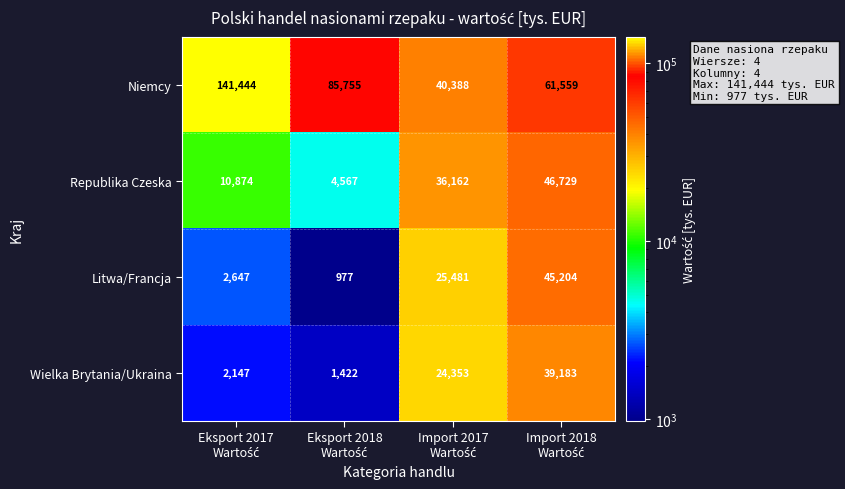

What is the sum of all Republika Czeska values?

98332